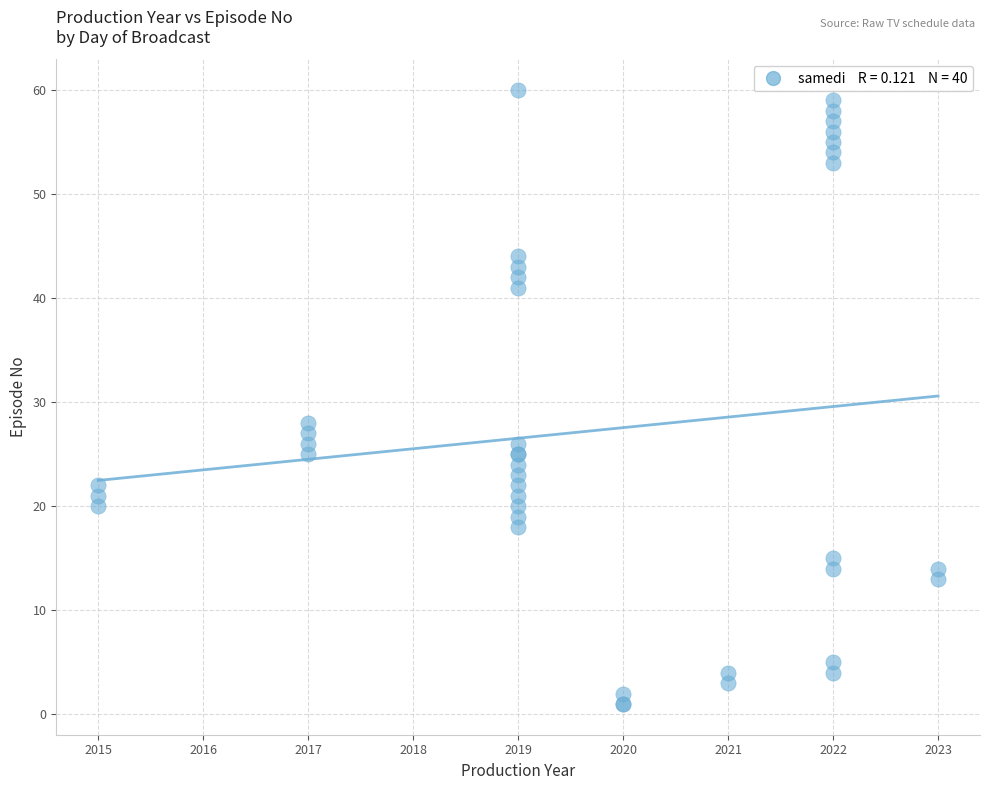

What Y value in the scatter plot is closest to 30?

28